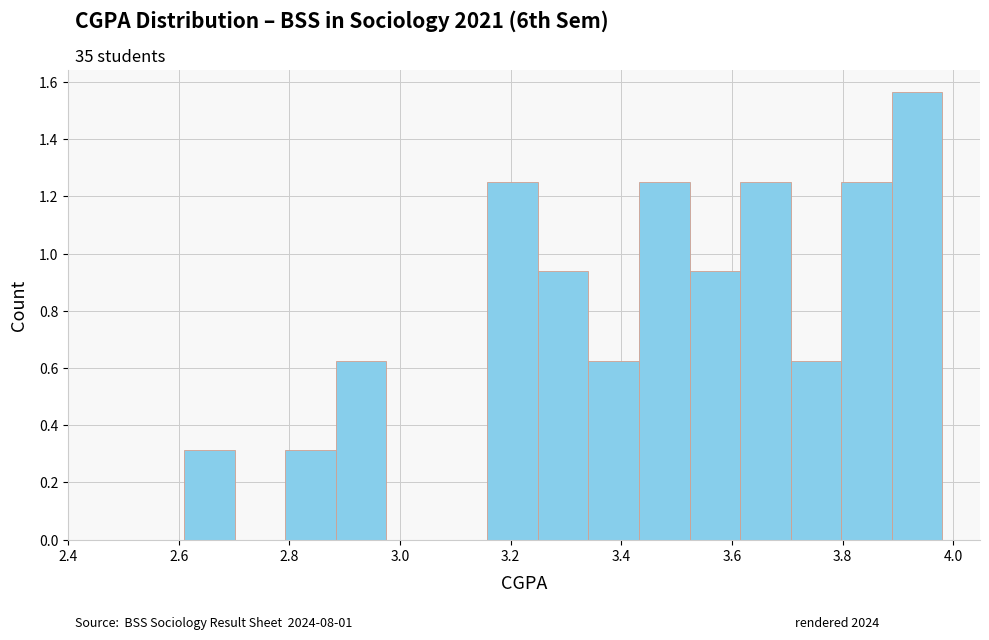

Which range on the x-axis has the tallest bar?

3.88 to 3.98